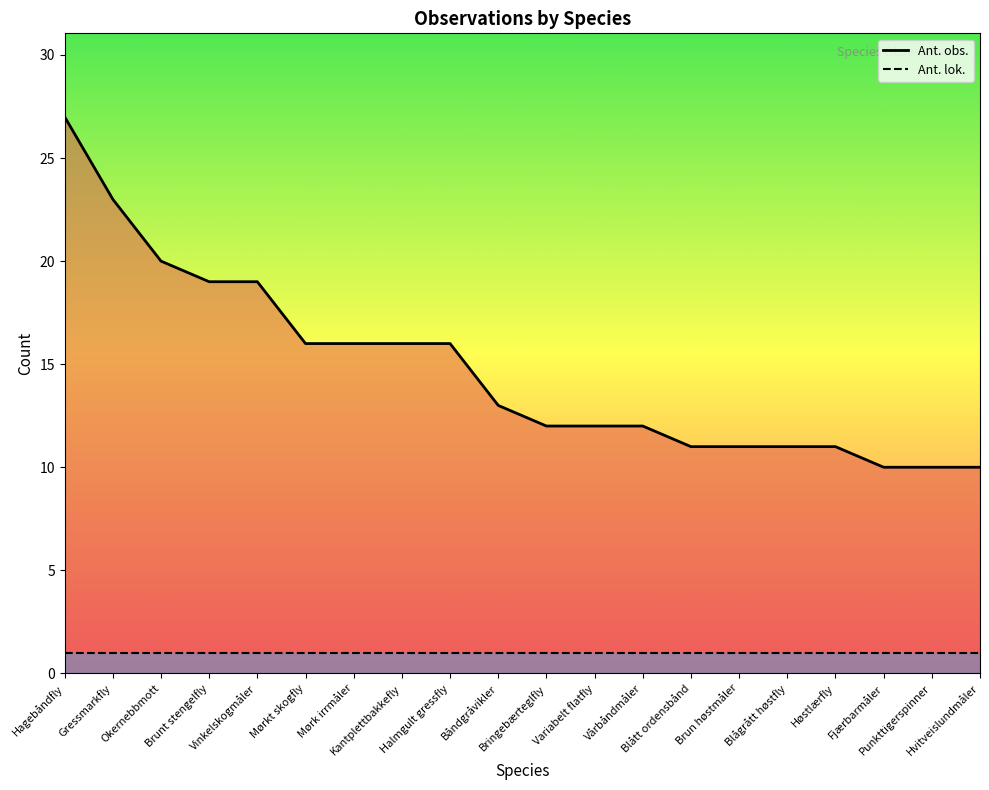

What is the value of the Ant. lok. point at the 16th from the left?

1